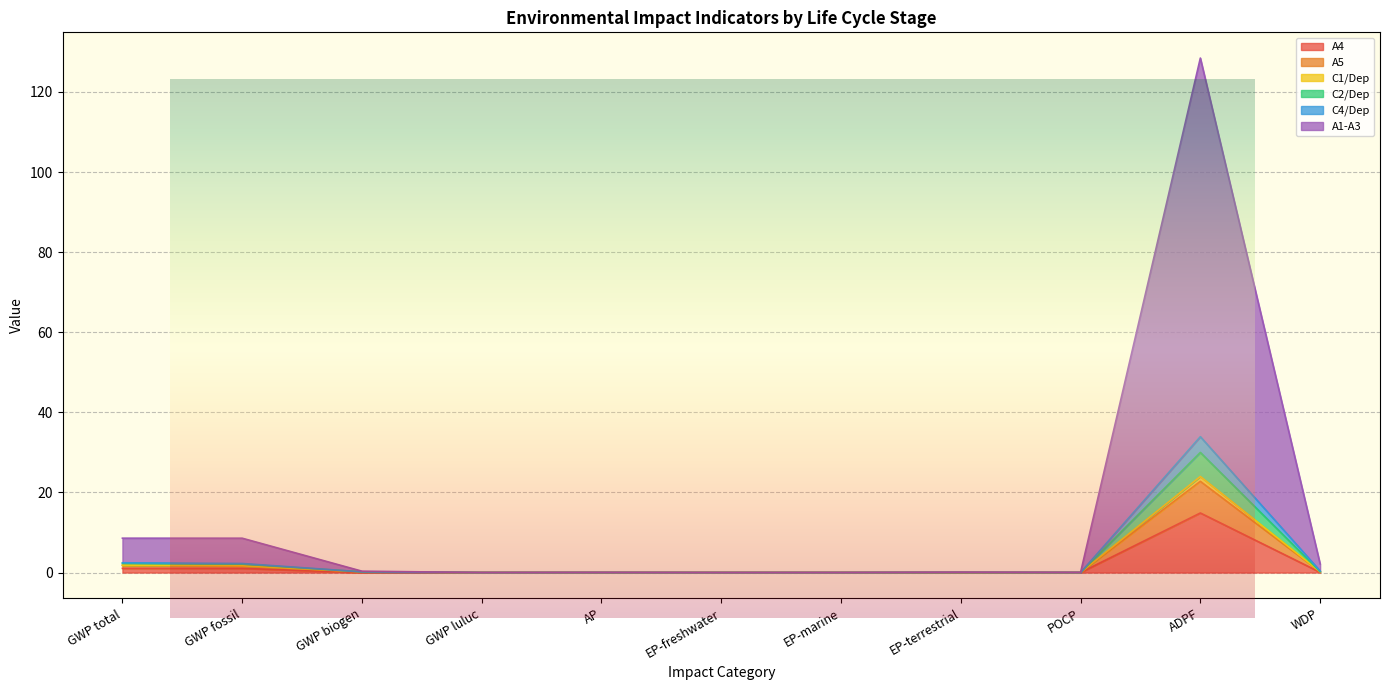

What is the maximum value for A4?

14.9